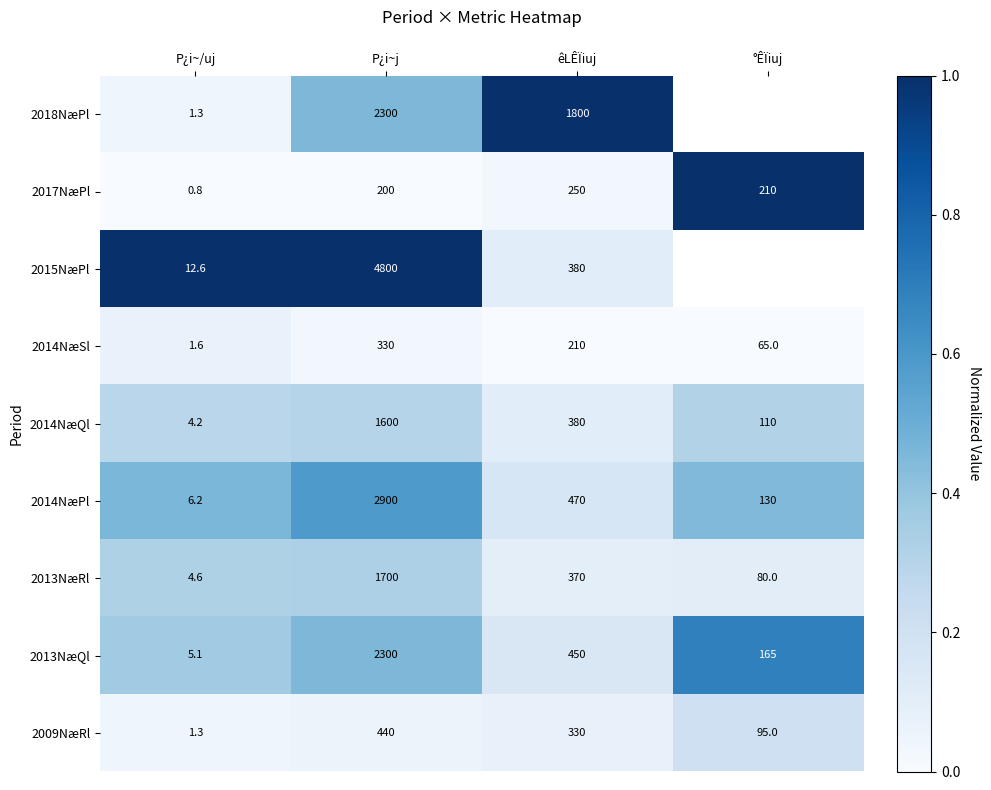

Is the value of 2009NæRl at êLÊÏiuj greater than the value of 2013NæQl at P¿i~/uj?

Yes